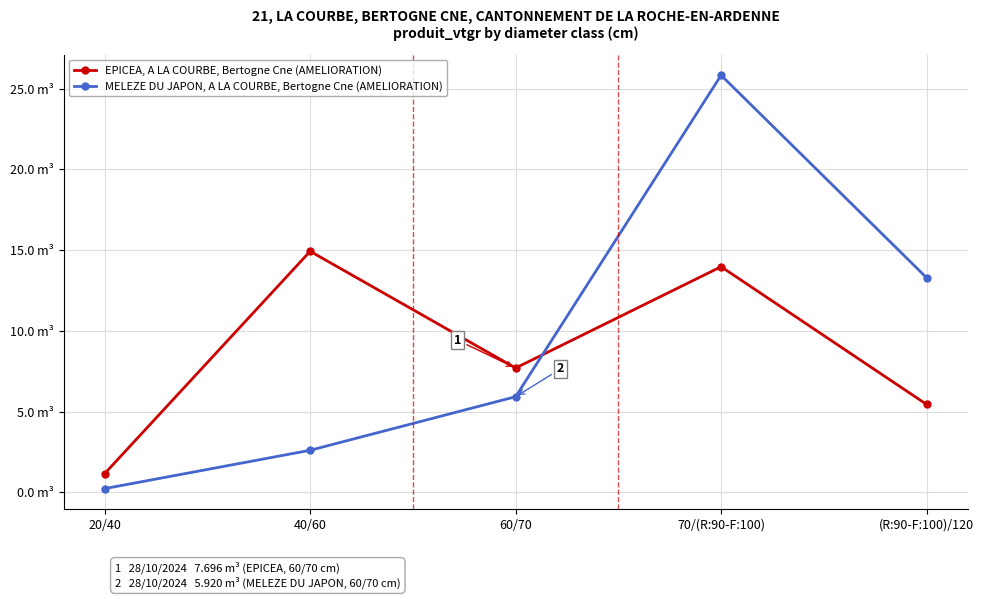

Is this an area chart (filled region under the line)?

No